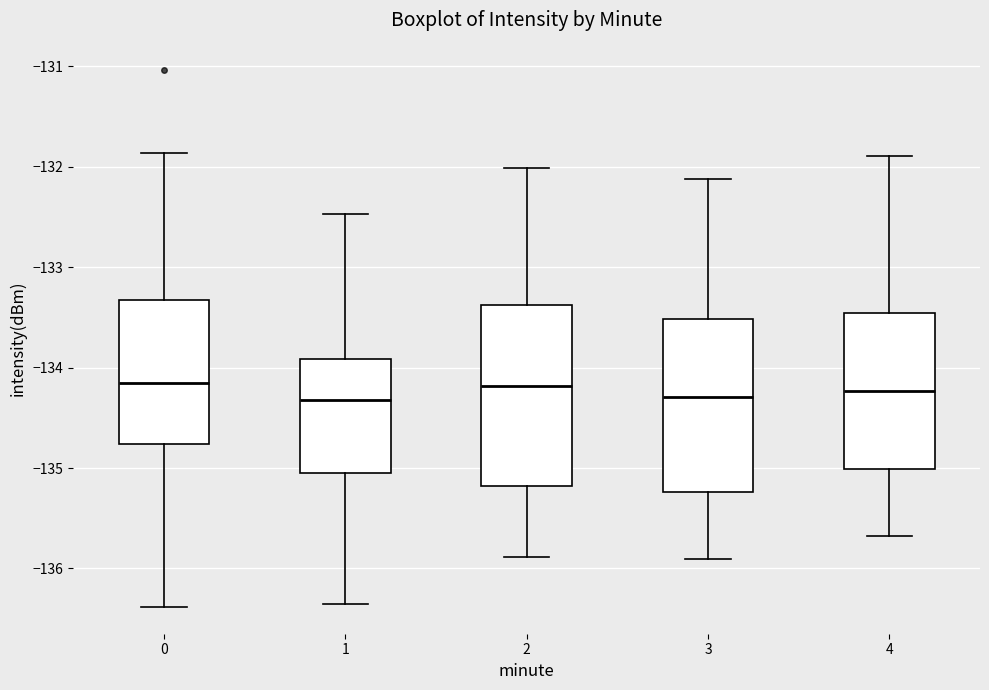

Reading left to right, read every box against the y-axis: the position of its median line, the range the box covers, and the ends of its whiskers. The values are not printed on the chart, so give them approximately, as read against the axis.

0: median -134.2, box -134.8 to -133.3, whiskers -136.4 to -131.9
1: median -134.3, box -135.1 to -133.9, whiskers -136.4 to -132.5
2: median -134.2, box -135.2 to -133.4, whiskers -135.9 to -132.0
3: median -134.3, box -135.2 to -133.5, whiskers -135.9 to -132.1
4: median -134.2, box -135.0 to -133.5, whiskers -135.7 to -131.9